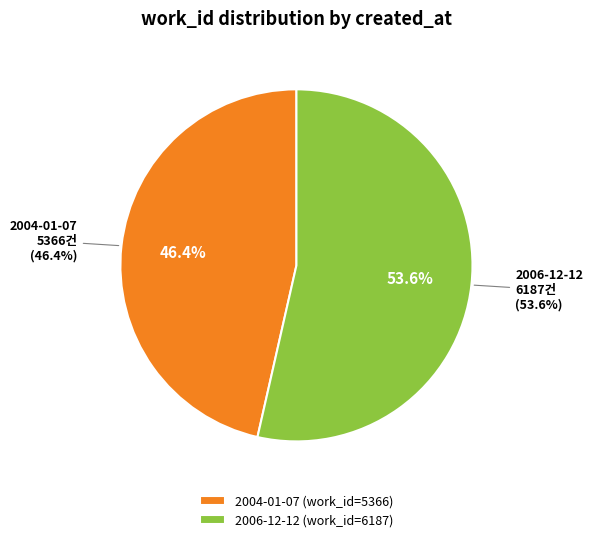

Which slice is the smallest?

2004-01-07